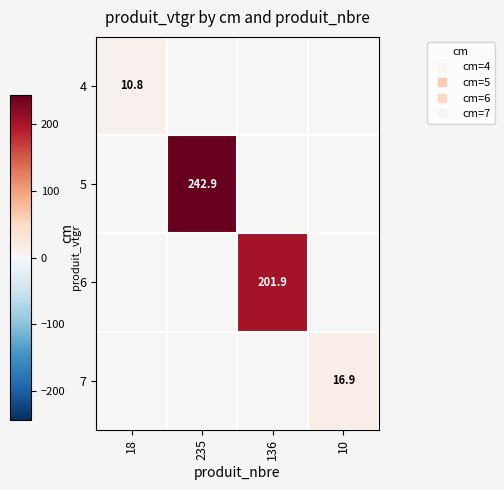

At which category is the sum across all series the highest?

235